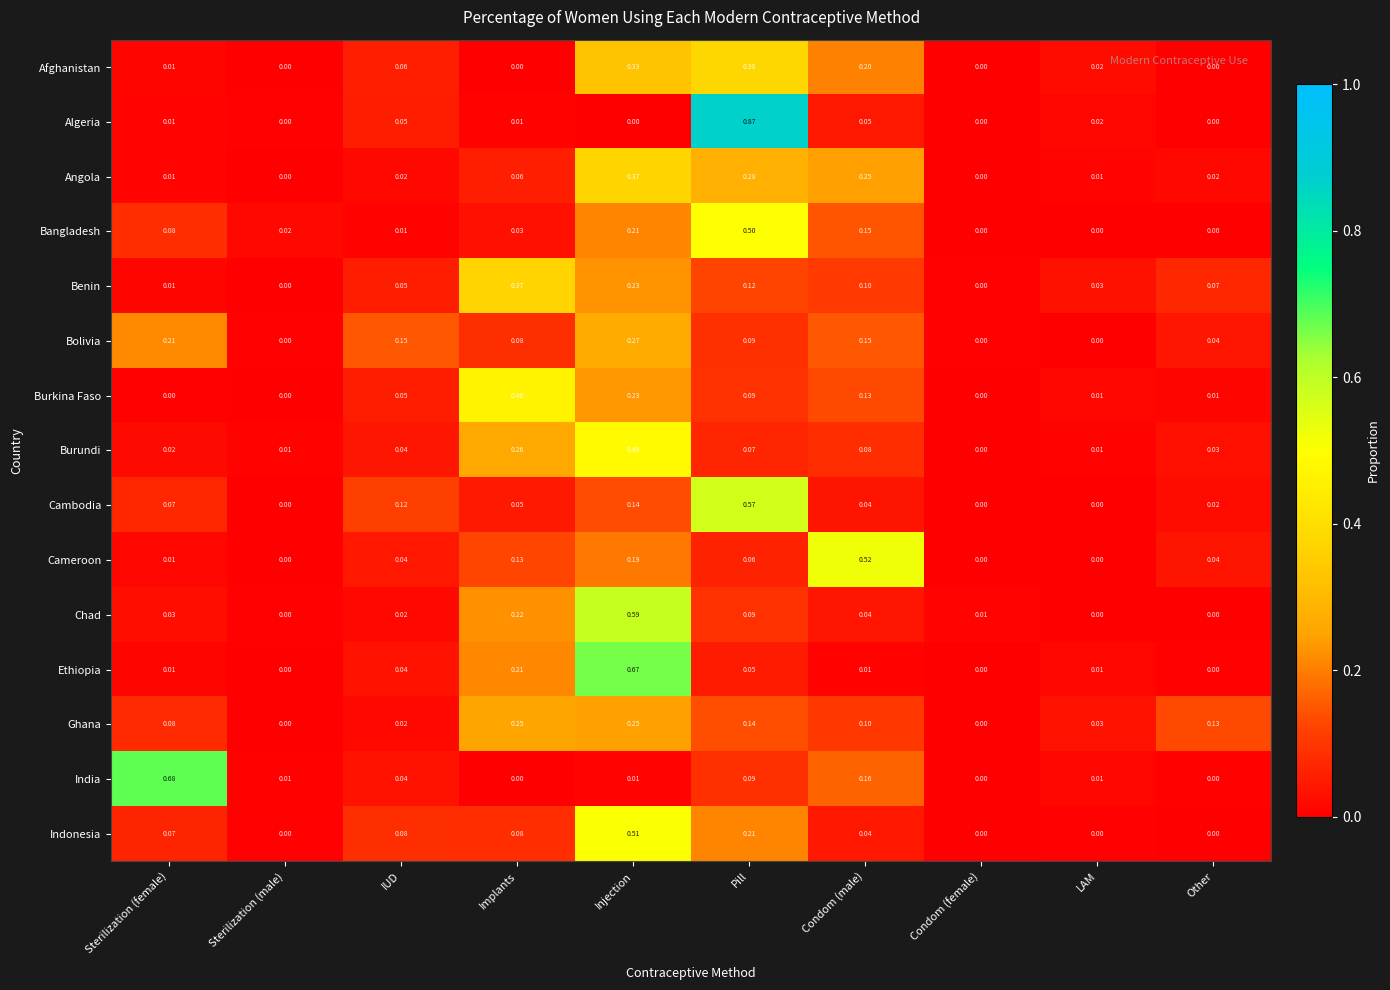

Which series has the widest spread of values?

Algeria